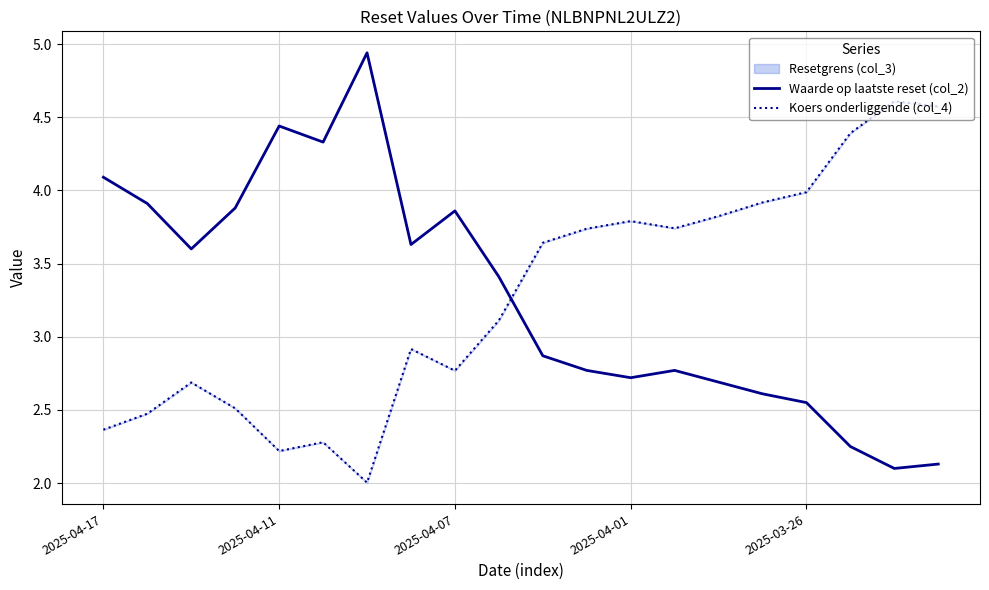

Which series has the largest total across all categories?

Waarde op laatste reset (col_2)